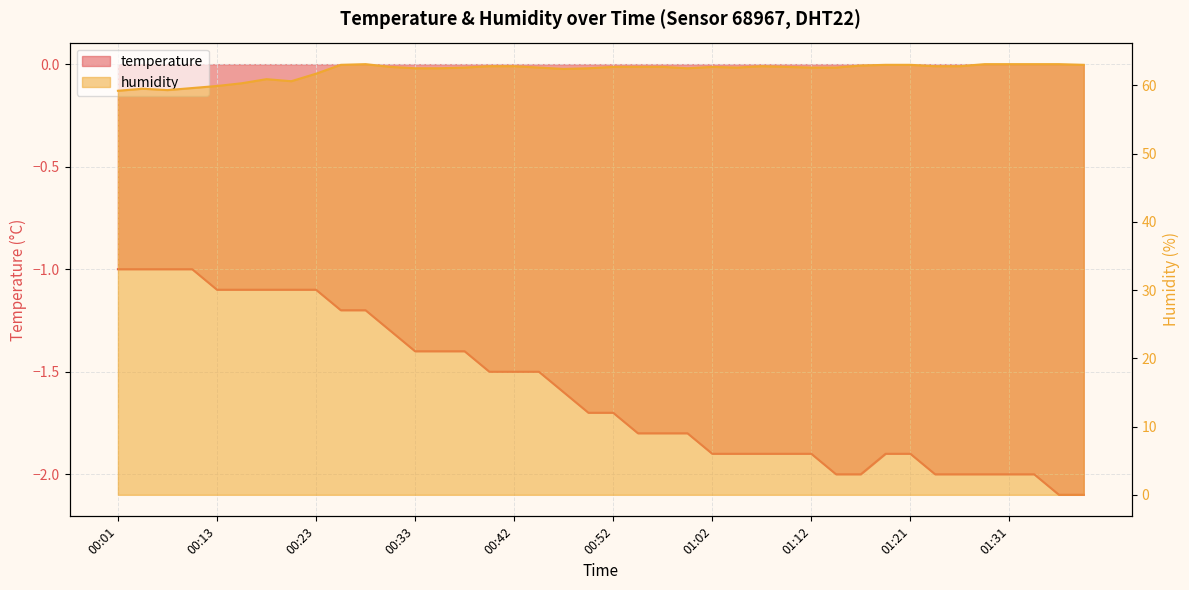

The value of humidity at 00:25 is 109.4. True or false?

False